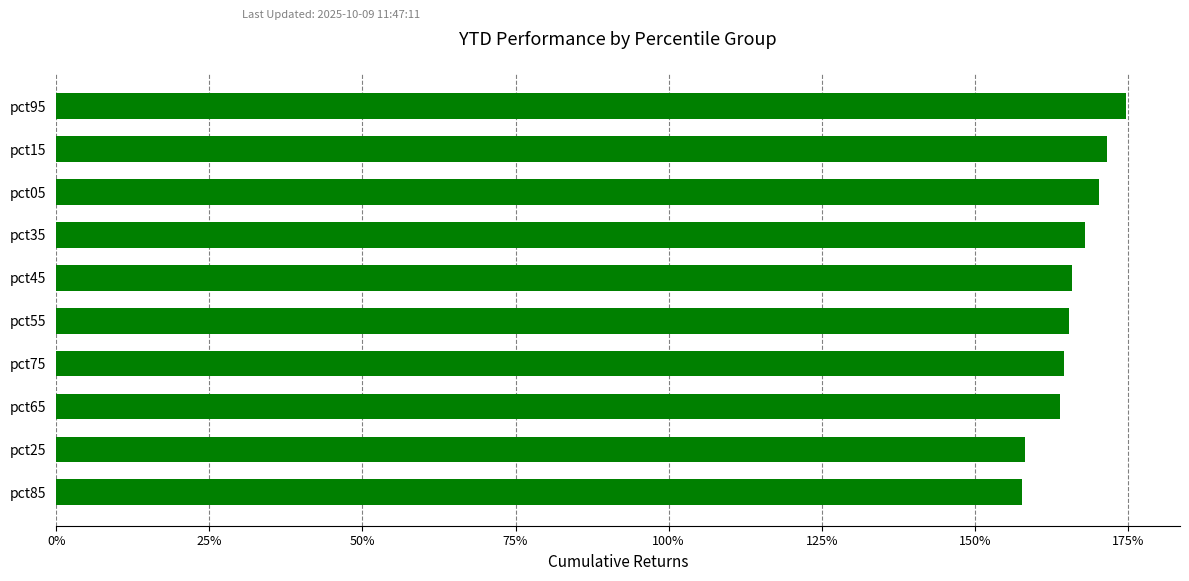

Does the chart contain any negative values?

No